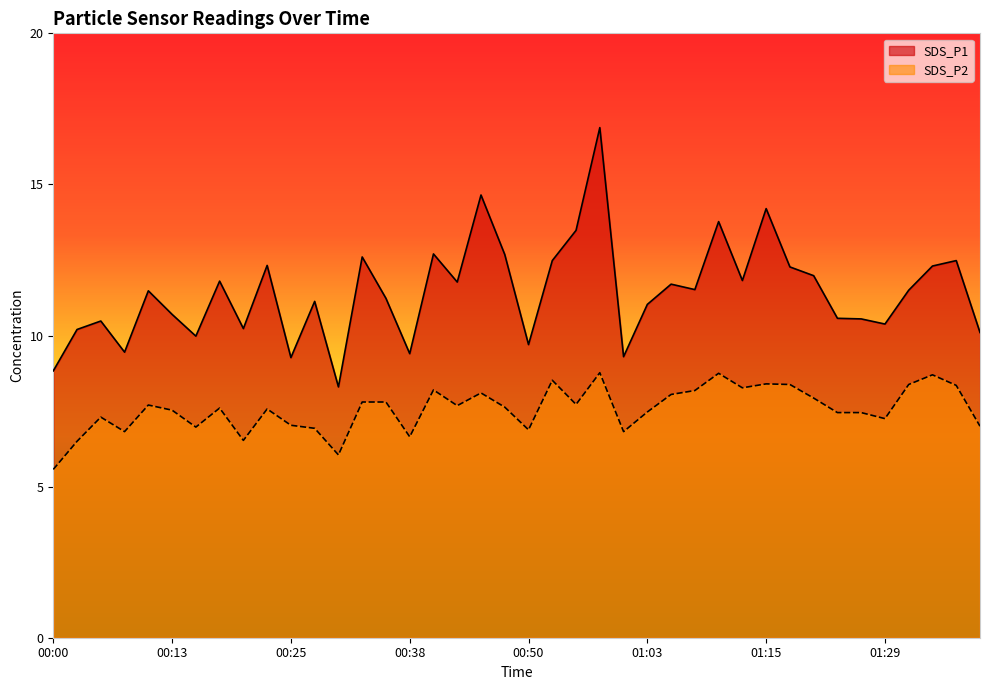

List the series in order of their peak value, highest first.

SDS_P1, SDS_P2